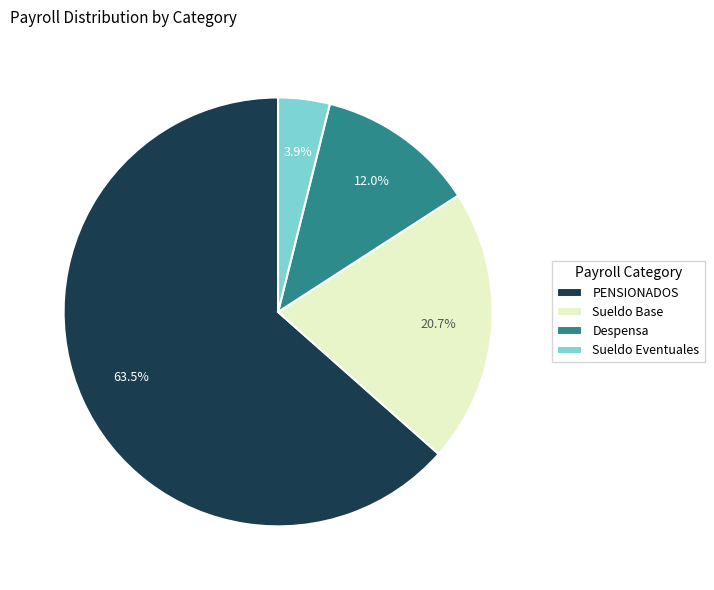

What percentage is NOT represented by Sueldo Base?

79.3%